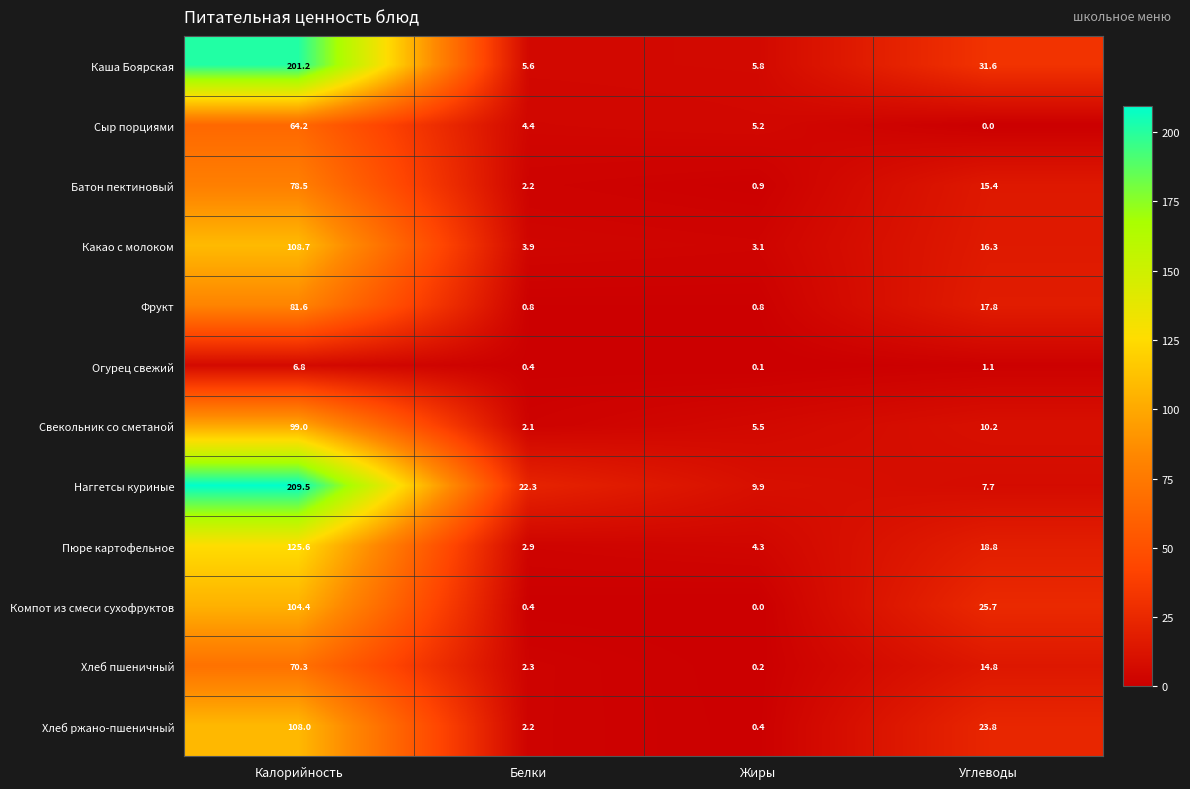

At how many categories does at least one series exceed 133?

1